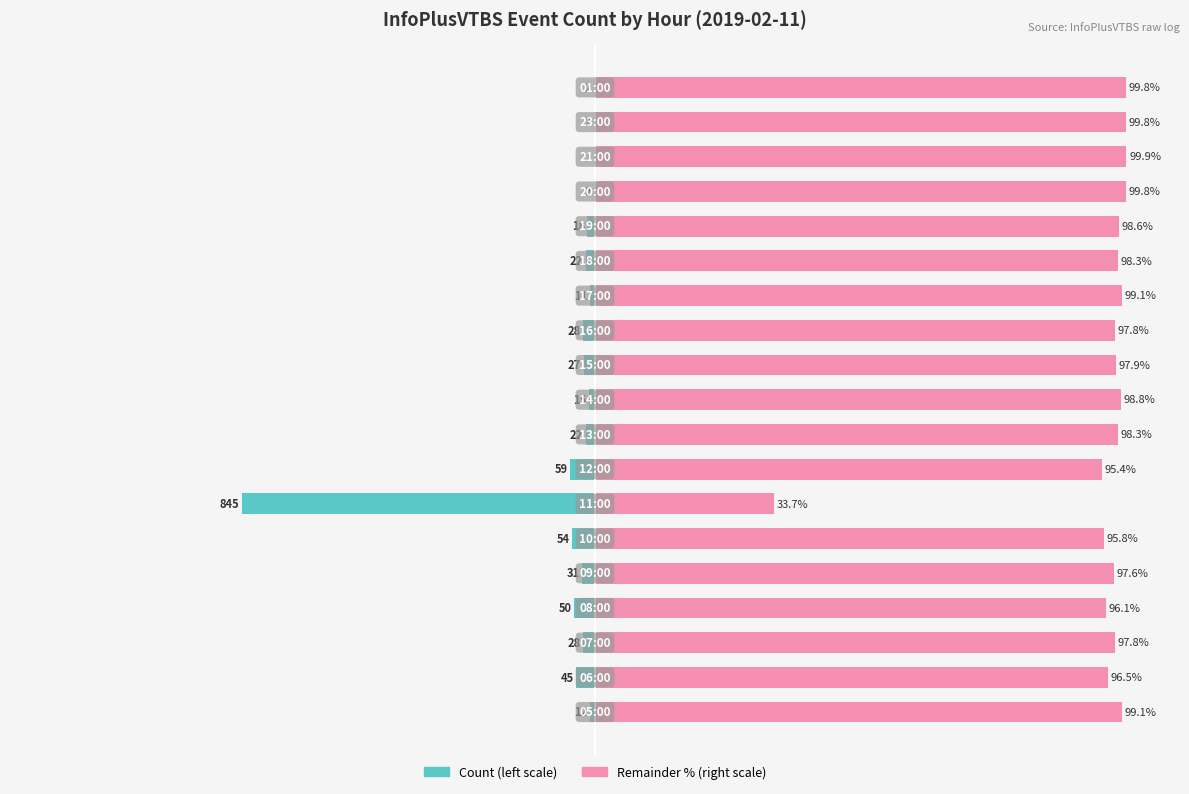

Reading left to right, transcribe all the data shown in this chart.

Count (scaled): -0.9	-3.5	-2.2	-3.9	-2.4	-4.2	-66.3	-4.6	-1.7	-1.2	-2.1	-2.2	-0.9	-1.7	-1.4	-0.2	-0.1	-0.2	-0.2
Remainder (scaled): 99.1	96.5	97.8	96.1	97.6	95.8	33.7	95.4	98.3	98.8	97.9	97.8	99.1	98.3	98.6	99.8	99.9	99.8	99.8